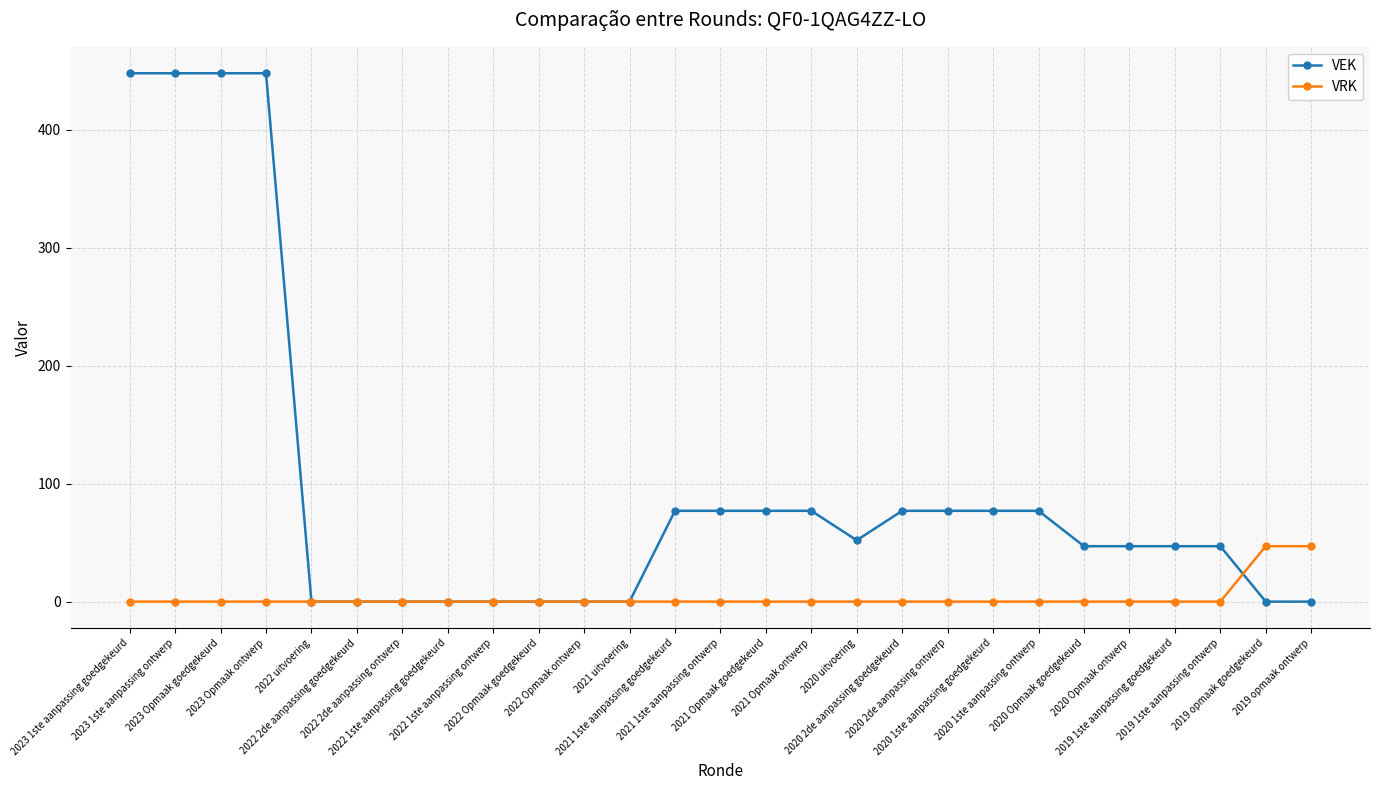

At how many categories does at least one series exceed 311?

4